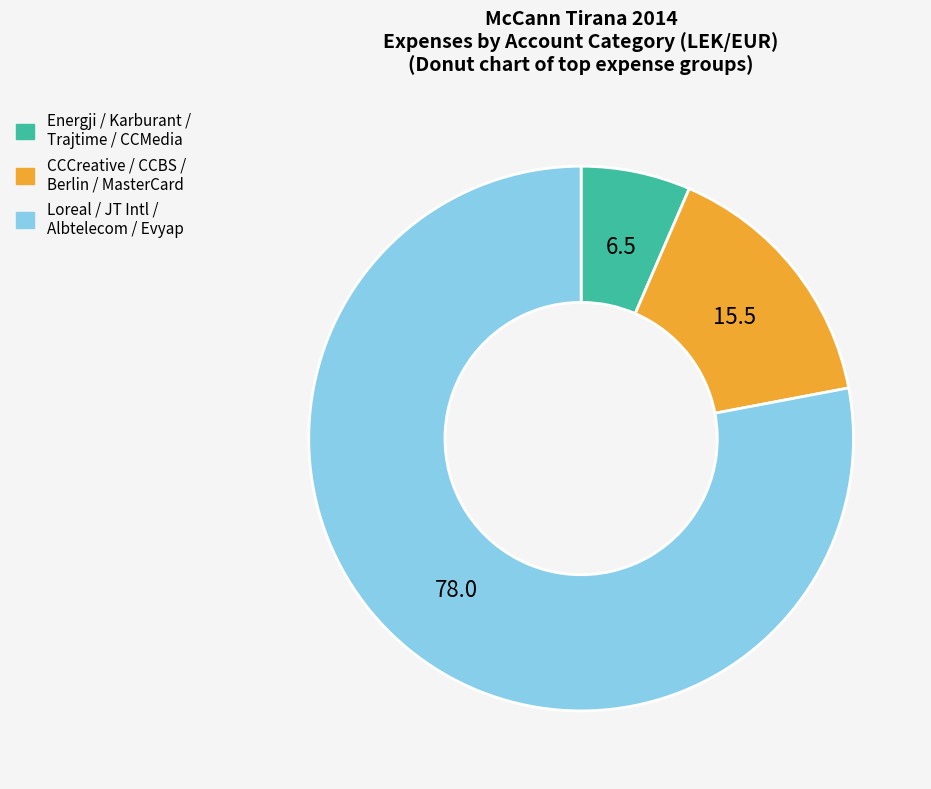

Is there any slice that represents more than half of the pie?

Yes